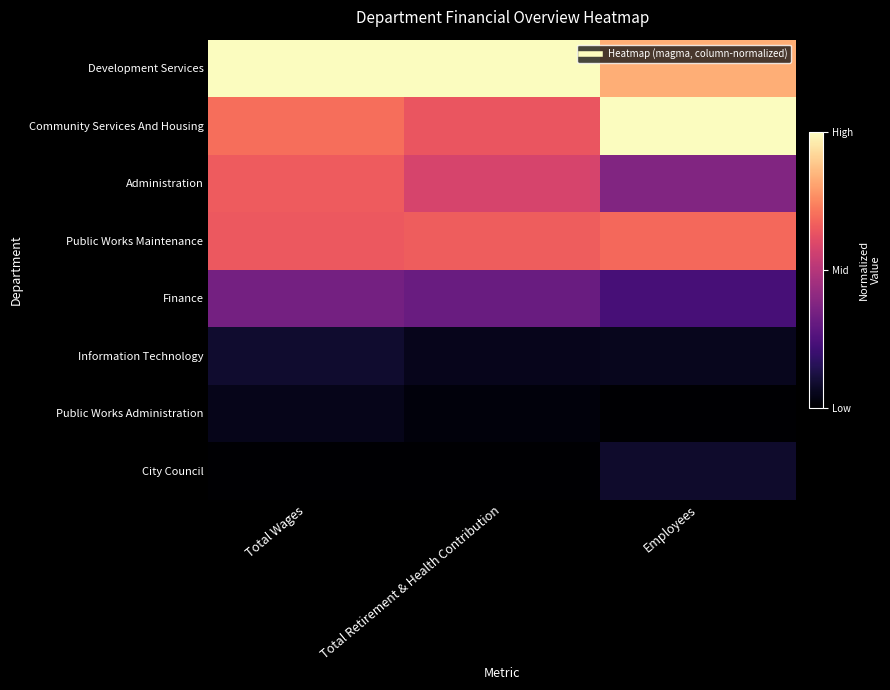

What is the difference between the highest and lowest values at Total Retirement & Health Contribution?

1.0